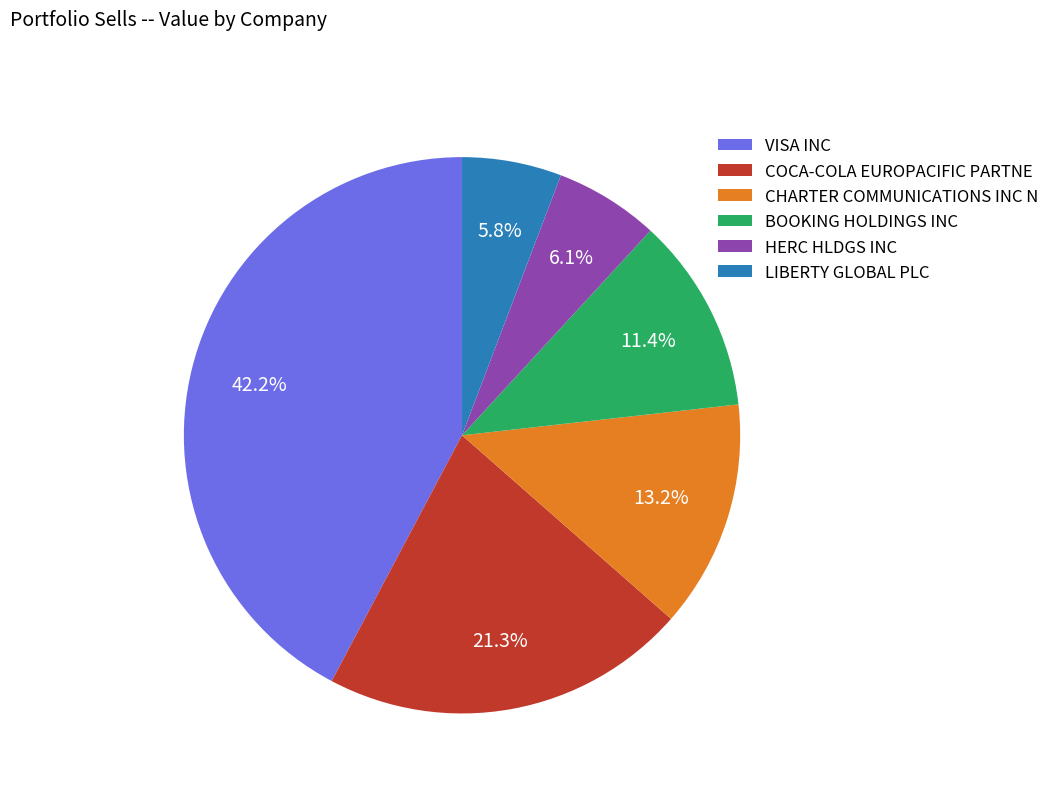

To the nearest percent, what is the combined percentage of LIBERTY GLOBAL PLC and VISA INC?

48%